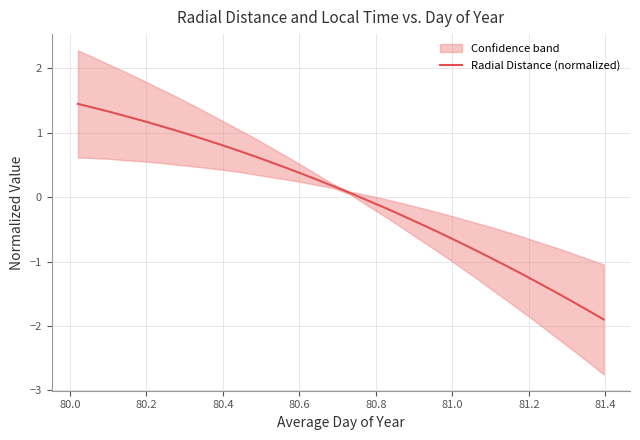

What is the highest value of the Radial Distance (normalized) series?

1.4